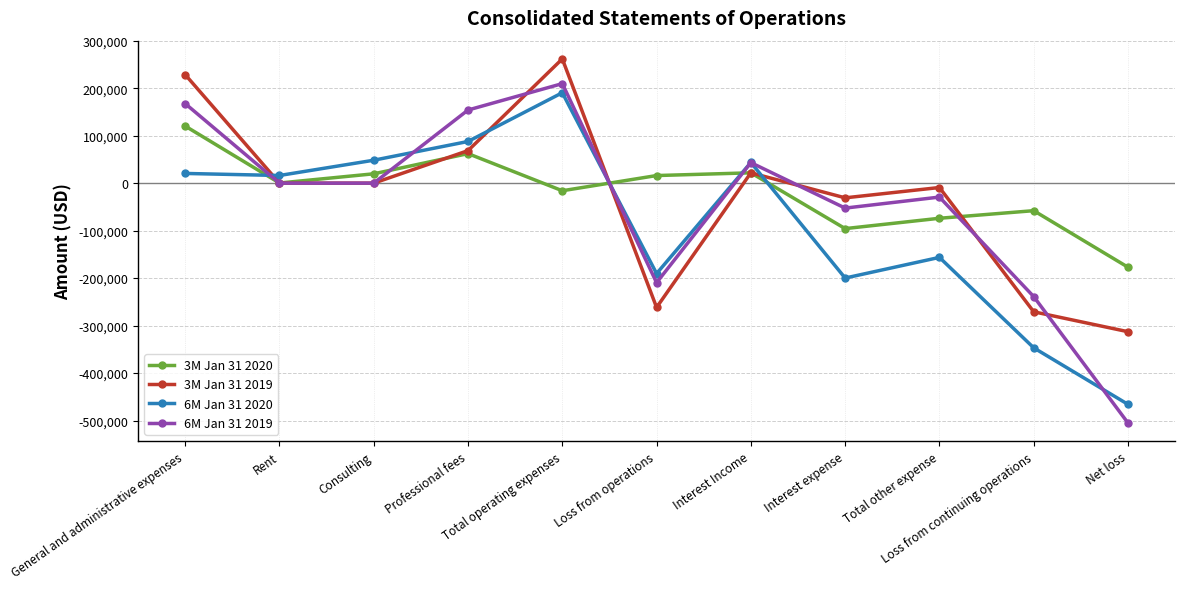

Which series ends up on top after the final intersection of 3M Jan 31 2019 and 6M Jan 31 2019?

3M Jan 31 2019